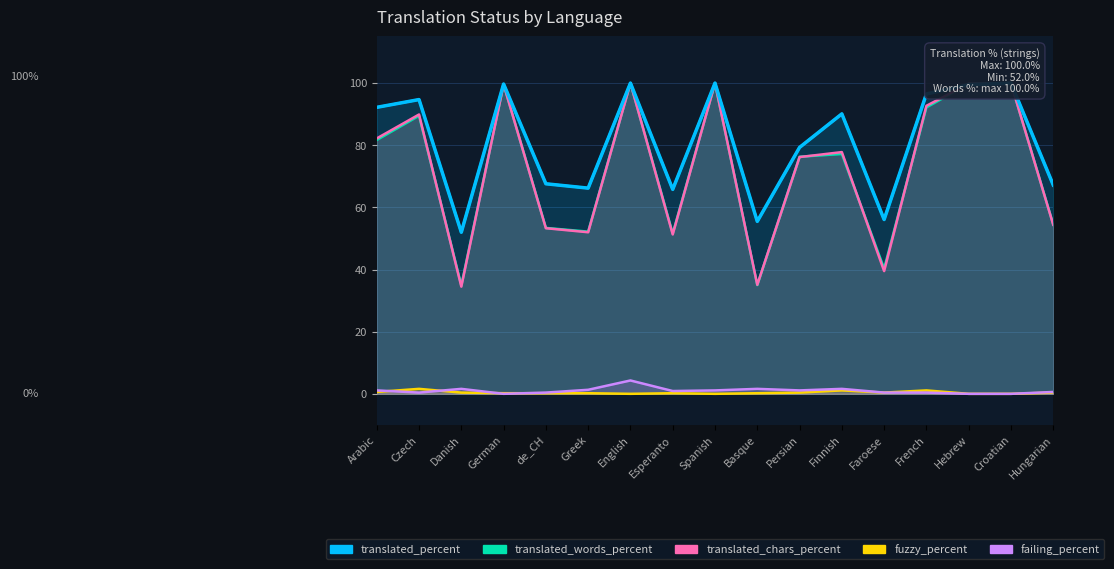

What is the value of the failing_percent point at the 6th from the left?

1.3